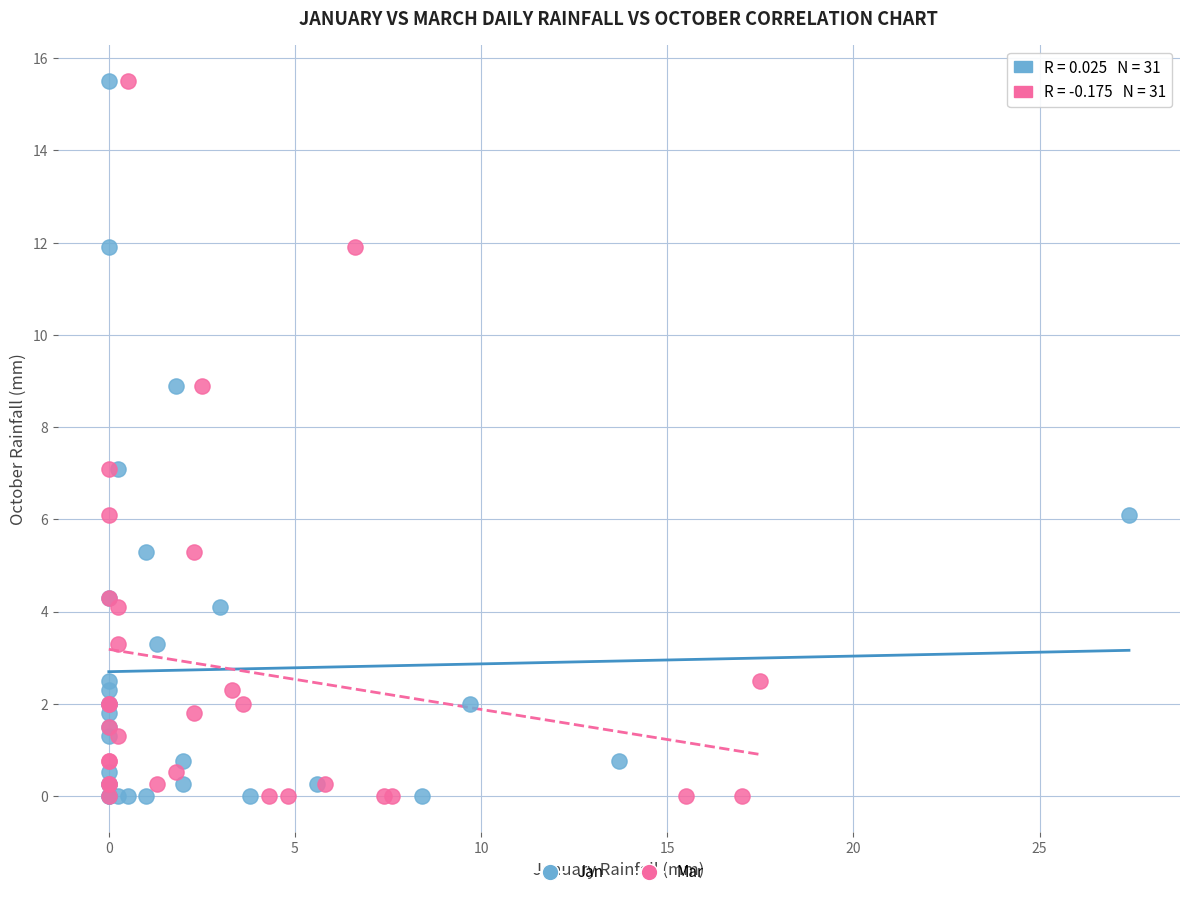

What are all the series names shown in the legend?

Jan, Mar